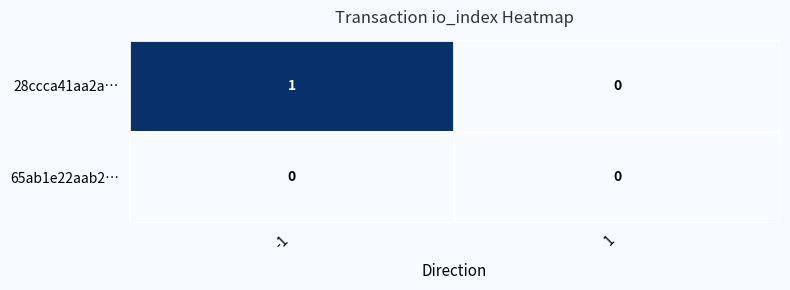

Rank the series by their average value, from lowest to highest.

65ab1e22aab2…, 28ccca41aa2a…